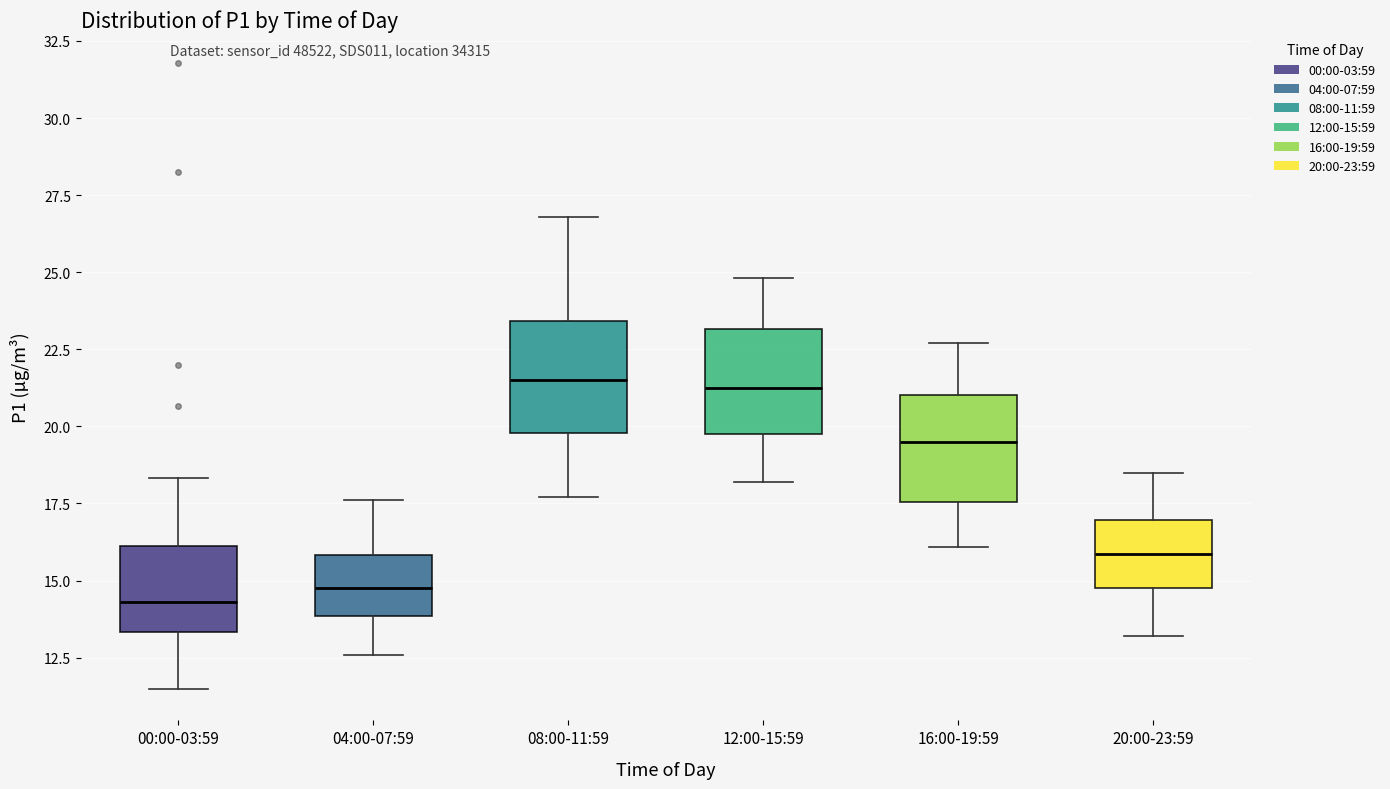

Reading left to right, read every box against the y-axis: the position of its median line, the range the box covers, and the ends of its whiskers. The values are not printed on the chart, so give them approximately, as read against the axis.

00:00-03:59: median 14.5, box 13.5 to 16.0, whiskers 11.5 to 18.5
04:00-07:59: median 15.0, box 14.0 to 16.0, whiskers 12.5 to 17.5
08:00-11:59: median 21.5, box 20.0 to 23.5, whiskers 17.5 to 27.0
12:00-15:59: median 21.5, box 20.0 to 23.0, whiskers 18.0 to 25.0
16:00-19:59: median 19.5, box 17.5 to 21.0, whiskers 16.0 to 22.5
20:00-23:59: median 16.0, box 15.0 to 17.0, whiskers 13.0 to 18.5